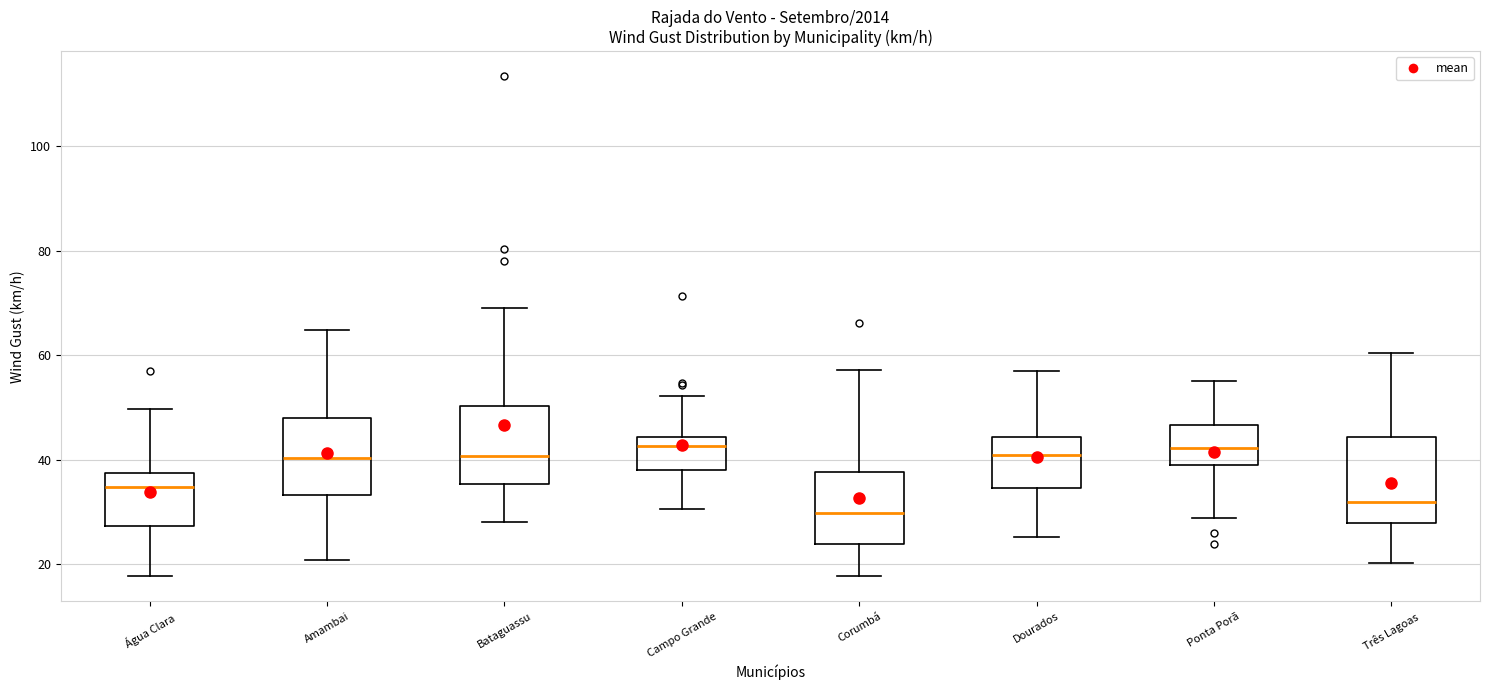

Where does the median line of the box for Ponta Porã sit on the y-axis? The values are not printed on the chart, so give them approximately, as read against the axis.

42